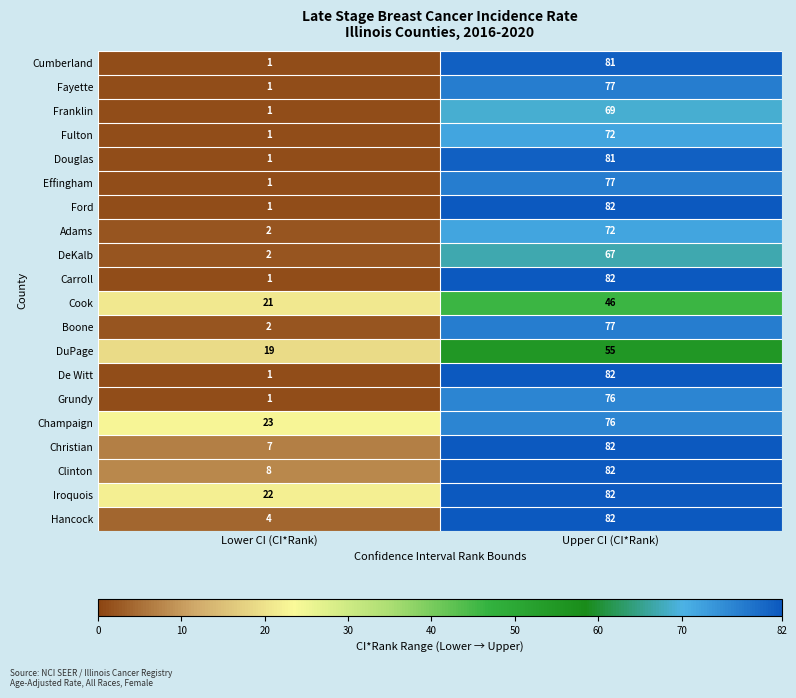

The value of Cook at Upper CI (CI*Rank) is 29. True or false?

False